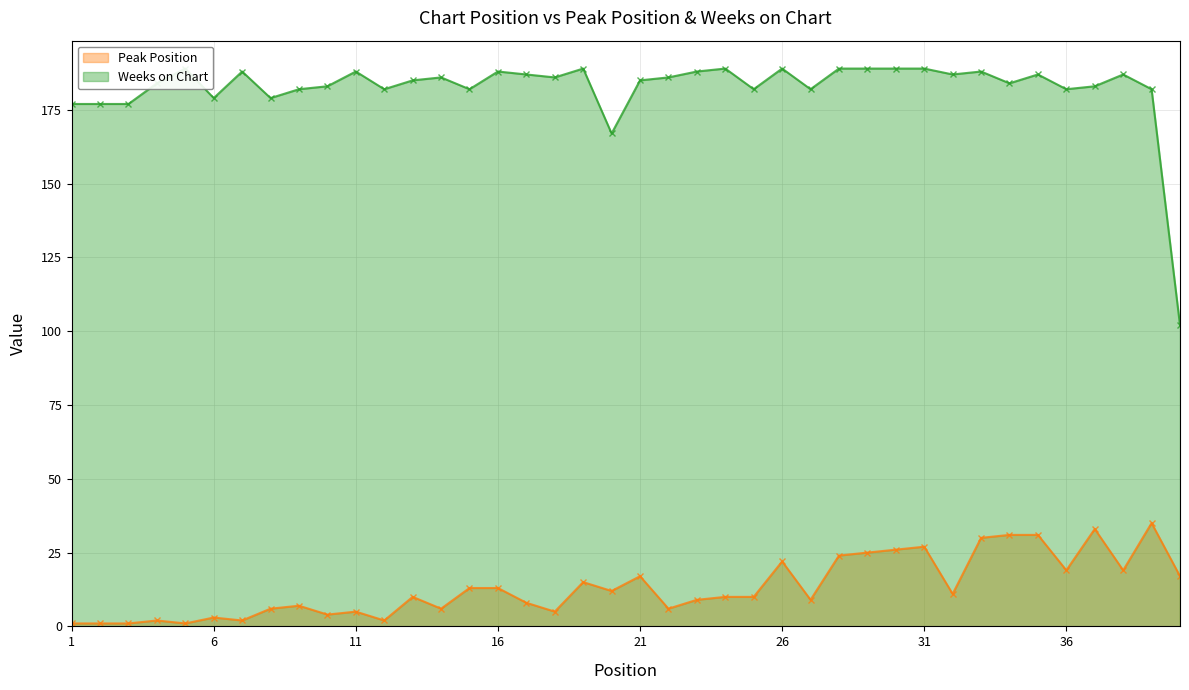

What are all the series names shown in the legend?

Peak Position, Weeks on Chart